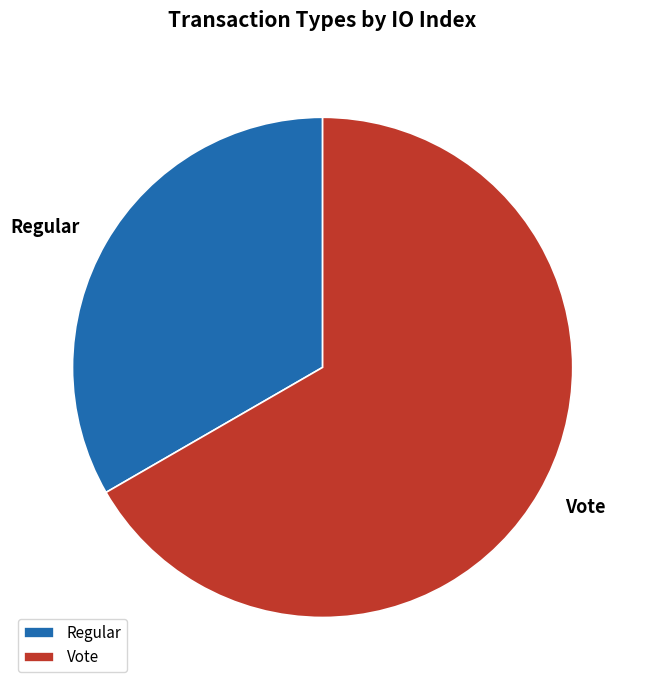

Does any single category account for the majority?

Yes